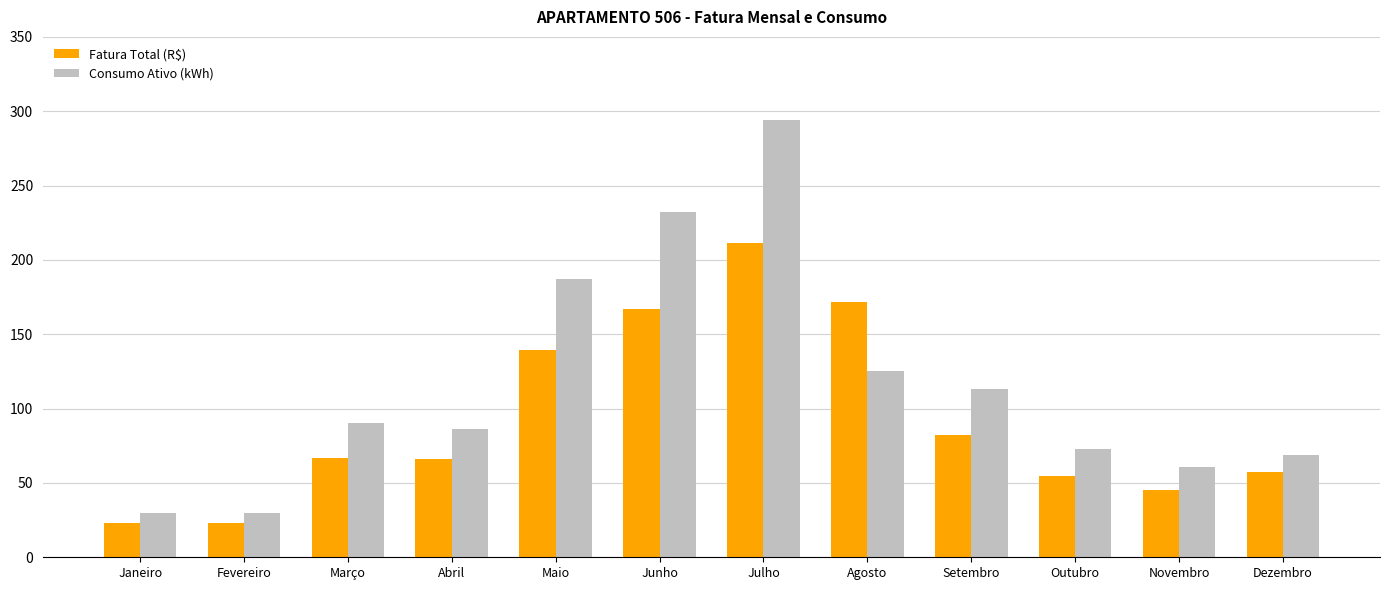

What is the lowest value of the Consumo Ativo (kWh) series?

30.0